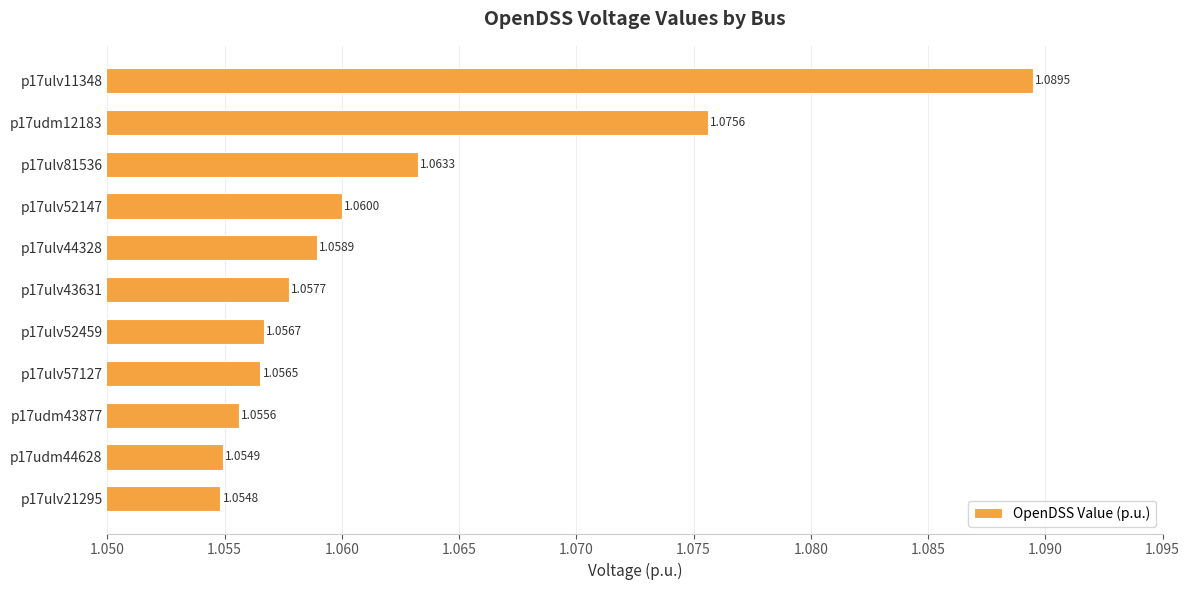

What is the sum of the values at p17udm43877 and p17ulv21295?

2.1